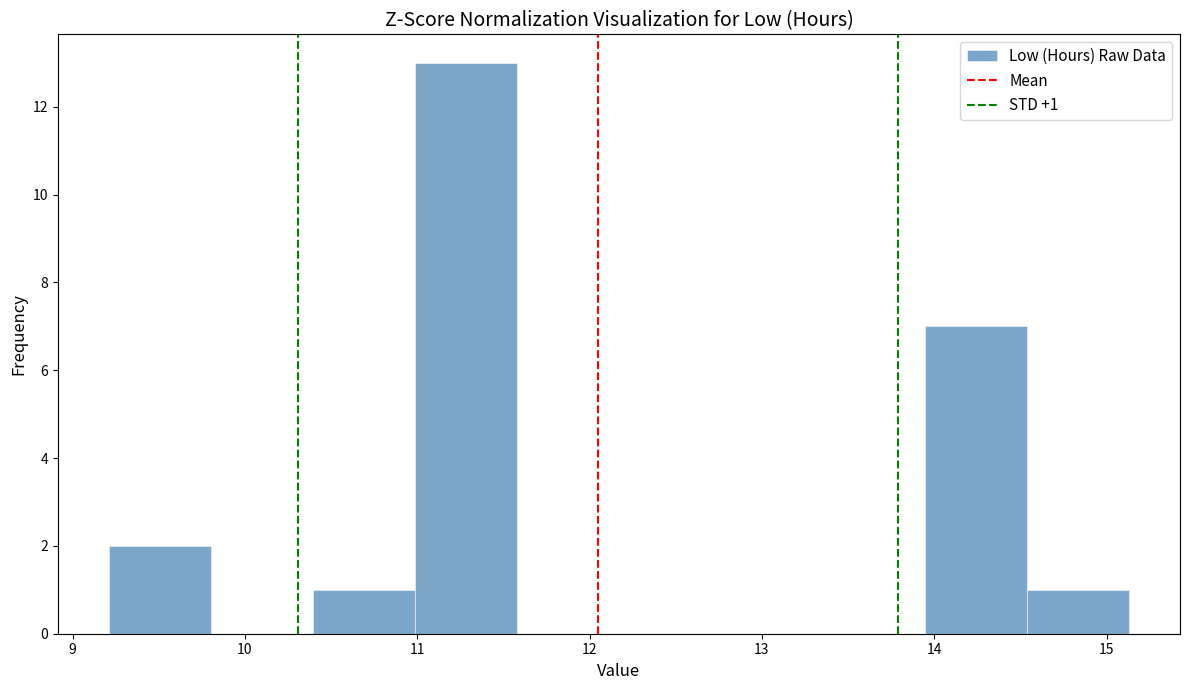

Which range on the x-axis has the tallest bar?

11.0 to 11.6